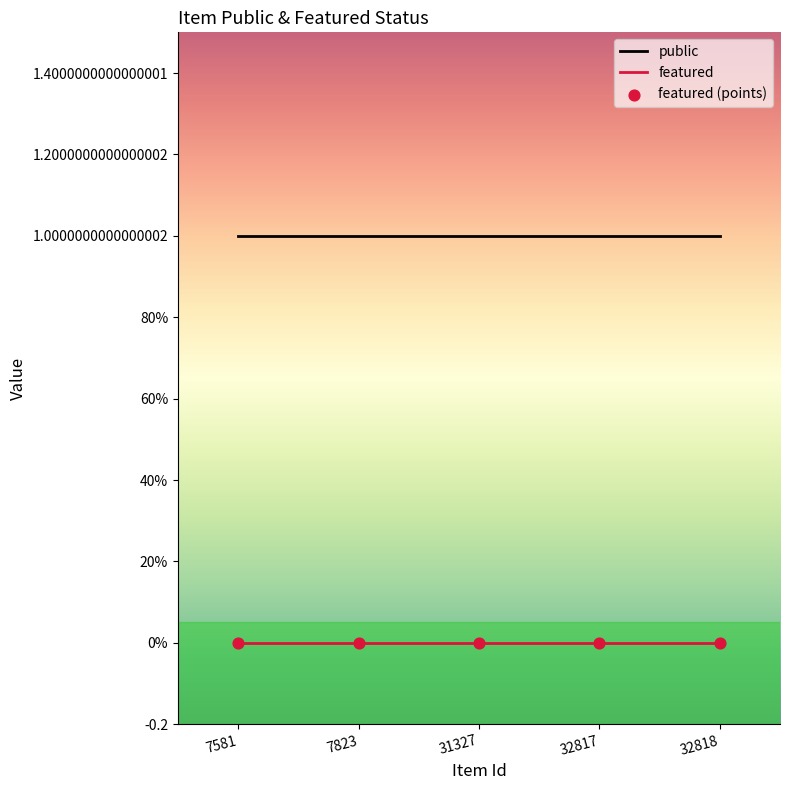

Is the value of public at 7581 greater than the value of featured at 31327?

Yes